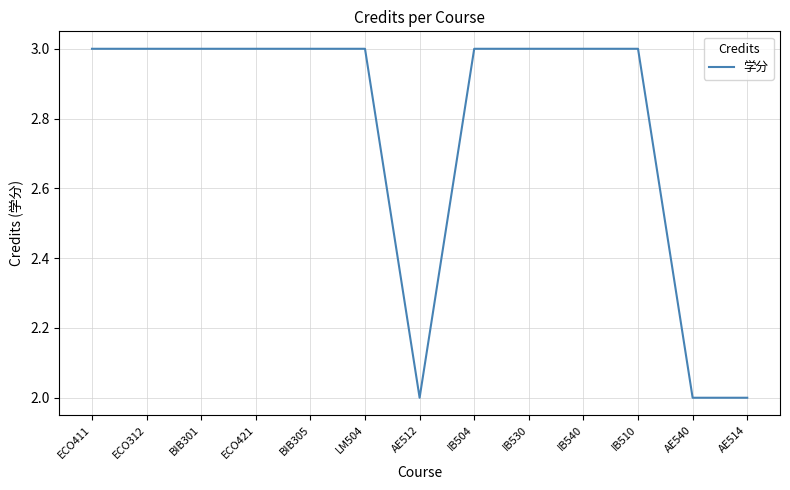

What is the change in value from AE512 to IB510?

+1